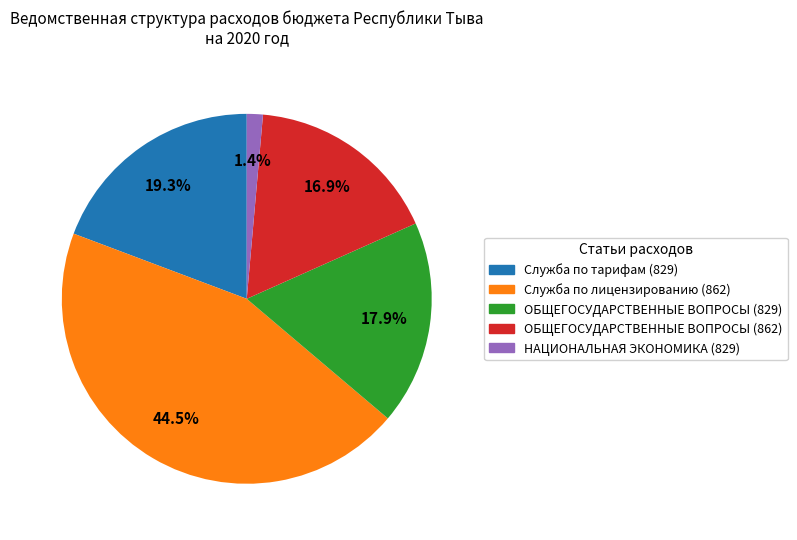

Is Служба по лицензированию (862) the majority of the pie?

No